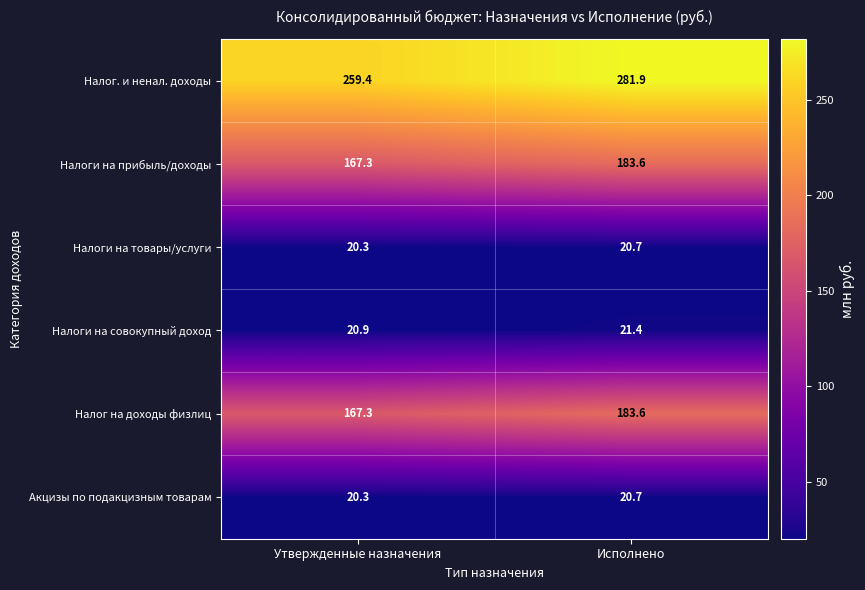

The Налоги на прибыль/доходы series shows 46.7 at Исполнено. True or false?

False